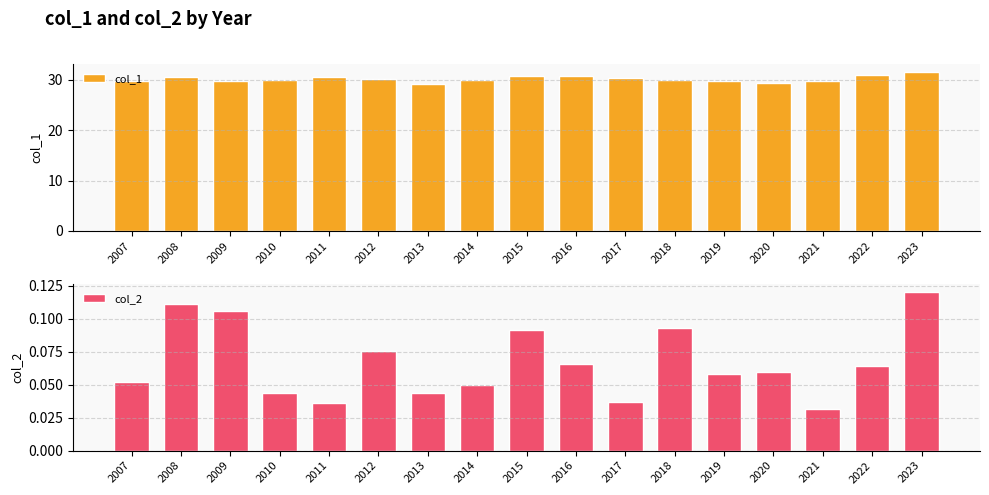

What is the difference between the maximum and minimum values in the col_2 series?

0.1